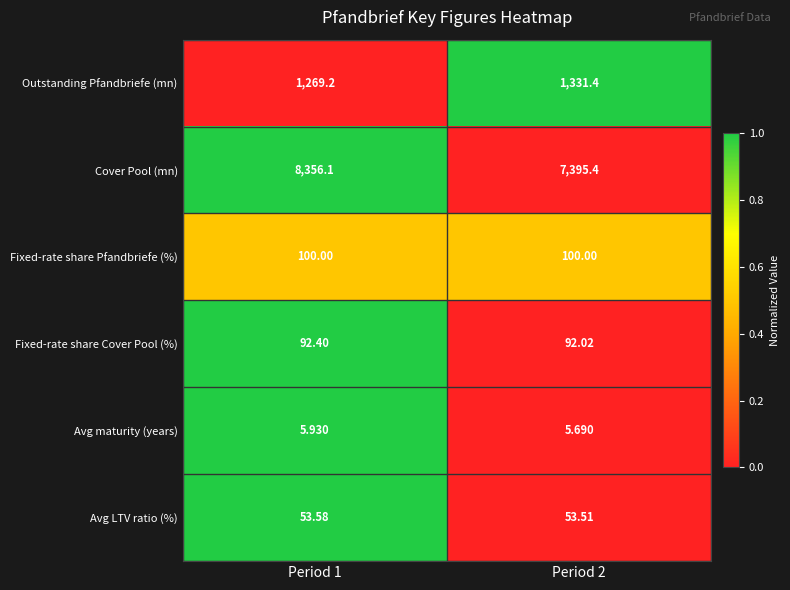

Between Period 1 and Period 2, which series saw the biggest shift?

Cover Pool (mn)